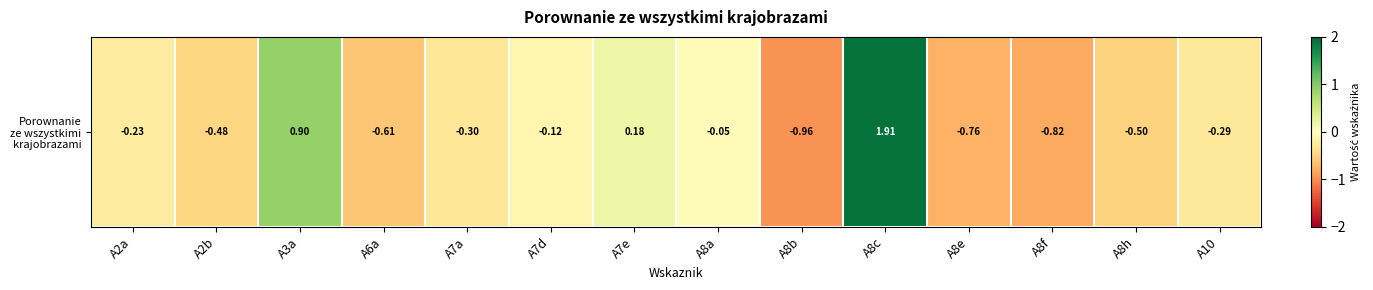

What is the greatest value displayed?

1.9